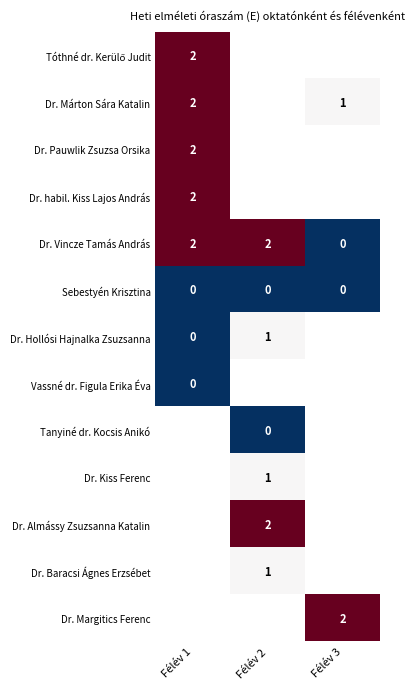

Is it true that Dr. Baracsi Ágnes Erzsébet equals 2 at Félév 2?

False